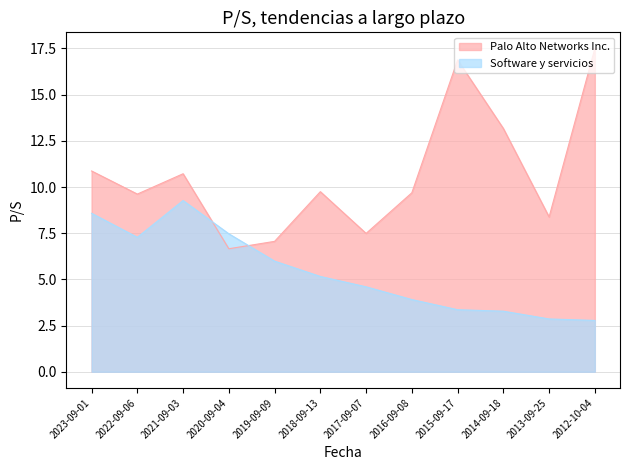

Reading right to left, transcribe all the data shown in this chart.

Palo Alto Networks Inc.: 17.5	8.4	13.2	16.9	9.7	7.5	9.8	7.1	6.7	10.7	9.6	10.9
Software y servicios: 2.8	2.9	3.3	3.4	3.9	4.6	5.2	6.0	7.5	9.3	7.3	8.6